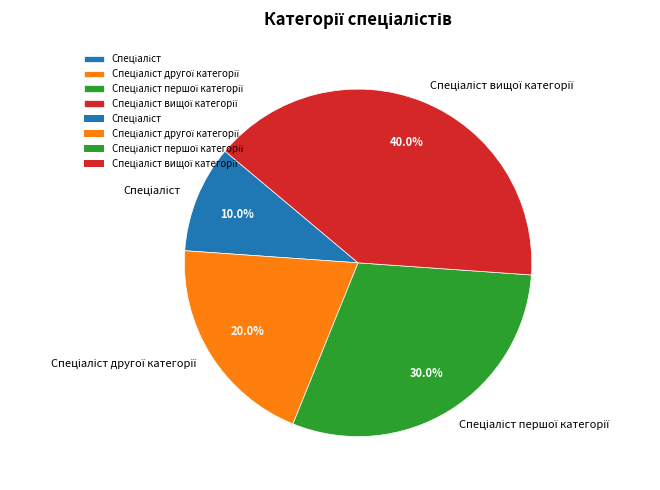

Is there any slice that represents more than half of the pie?

No